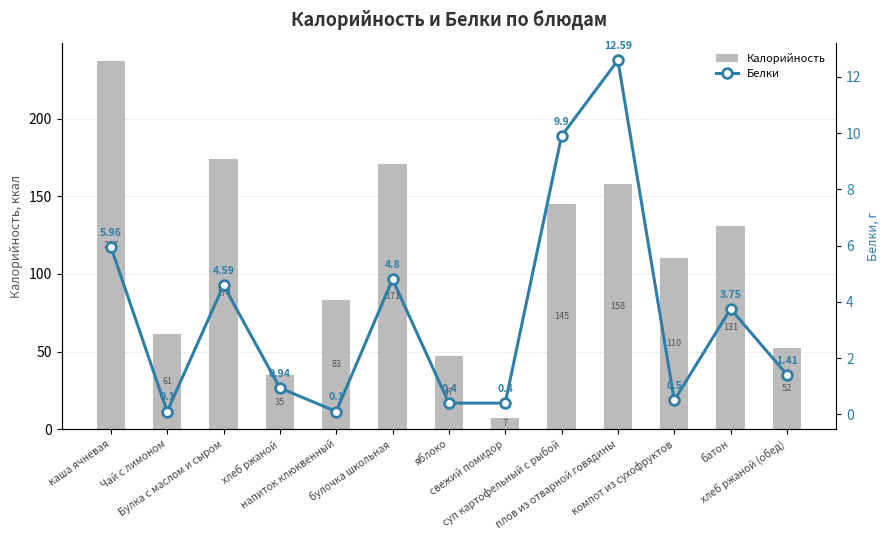

Reading left to right, what are all the values shown in this chart?

Калорийность: каша ячневая=237.2	Чай с лимоном=61.0	Булка с маслом и сыром=174.3	хлеб ржаной=34.8	напиток клюквенный=83.0	булочка школьная=171.0	яблоко=47.0	свежий помидор=7.0	суп картофельный с рыбой=144.9	плов из отварной говядины=158.0	компот из сухофруктов=110.0	батон=131.0	хлеб ржаной (обед)=52.2
Белки: каша ячневая=6.0	Чай с лимоном=0.1	Булка с маслом и сыром=4.6	хлеб ржаной=0.9	напиток клюквенный=0.1	булочка школьная=4.8	яблоко=0.4	свежий помидор=0.4	суп картофельный с рыбой=9.9	плов из отварной говядины=12.6	компот из сухофруктов=0.5	батон=3.8	хлеб ржаной (обед)=1.4